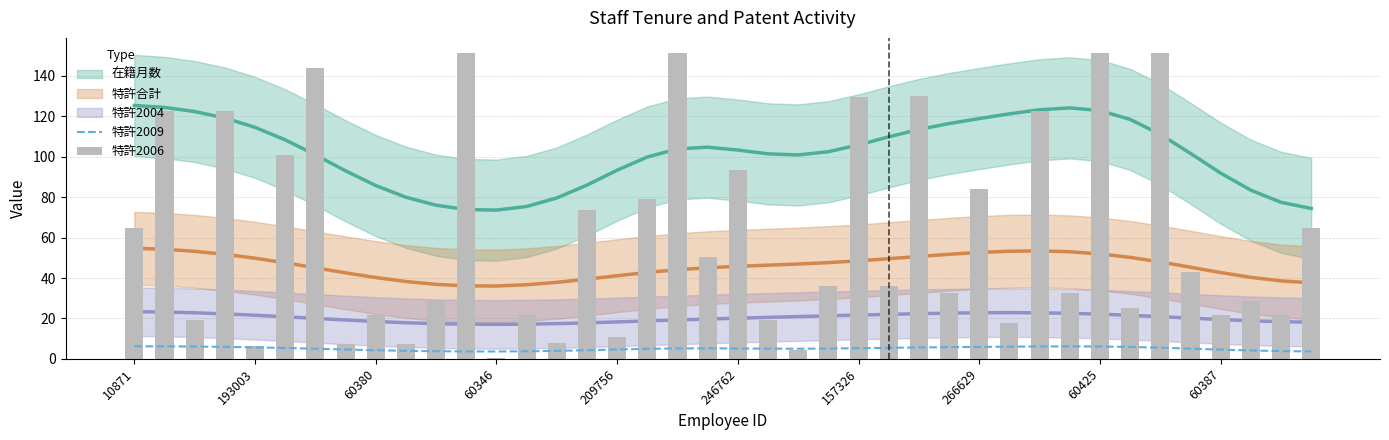

Reading left to right, what are all the values shown in this chart?

特許2009: 6.3	6.2	6.1	6.0	5.7	5.4	5.0	4.7	4.3	4.0	3.8	3.7	3.7	3.8	4.0	4.3	4.7	5.0	5.2	5.2	5.2	5.1	5.0	5.1	5.3	5.5	5.7	5.8	5.9	6.1	6.2	6.2	6.1	5.9	5.6	5.1	4.6	4.2	3.9	3.7
特許2006: 64.8	122.4	19.2	122.4	6.6	100.8	144.0	7.2	21.6	7.2	28.8	151.2	0.6	21.6	7.8	73.8	10.8	79.2	151.2	50.4	93.6	19.2	4.2	36.0	129.6	36.0	130.2	32.4	84.0	18.0	122.4	32.4	151.2	25.2	151.2	43.2	21.6	28.8	21.6	64.8